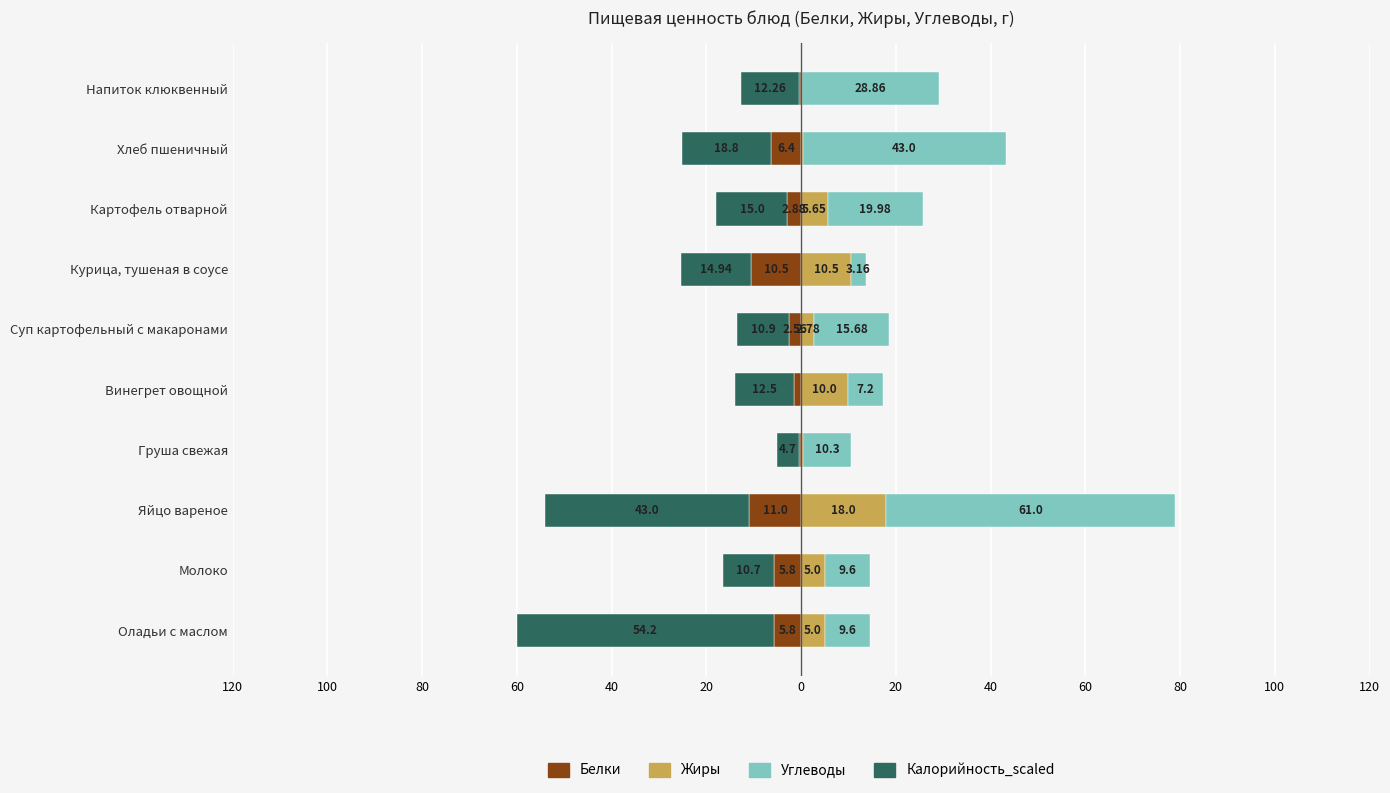

How many distinct data groups are displayed?

4